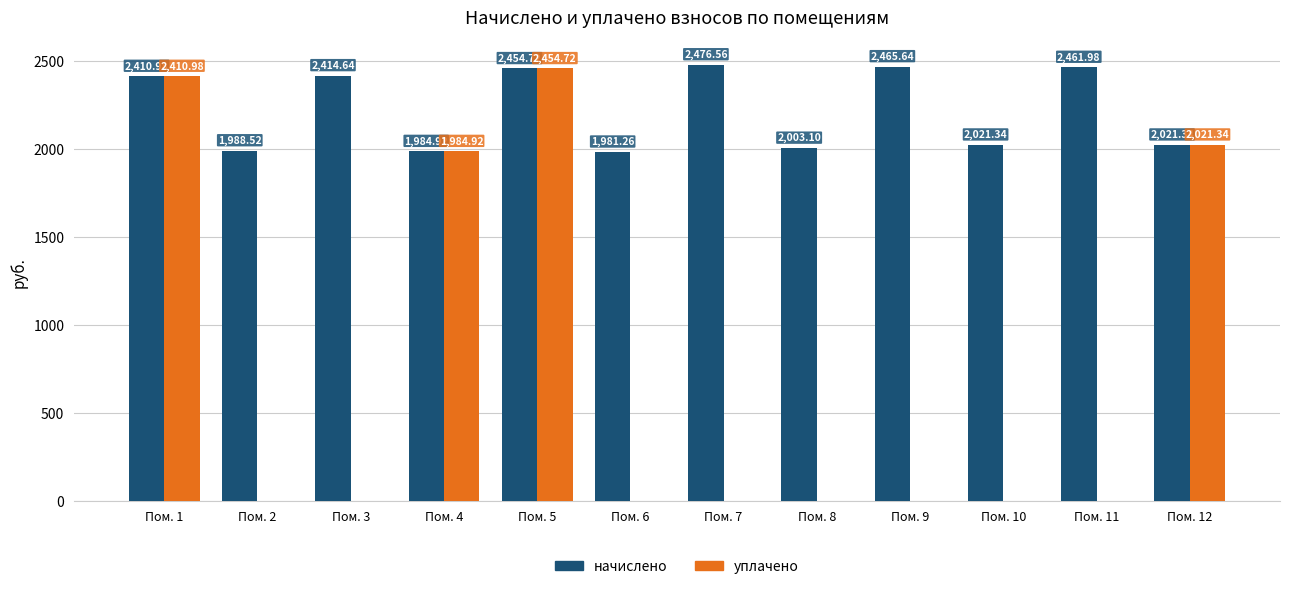

What is the spread (max minus min) of values at Пом. 10?

2021.3